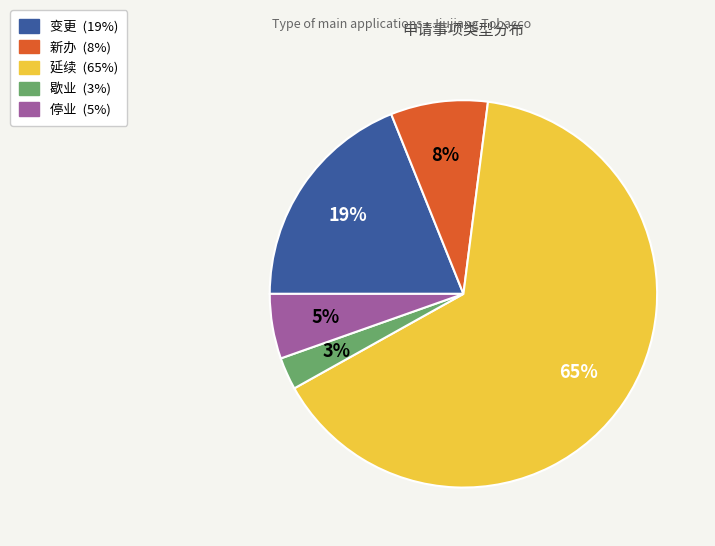

To the nearest percent, what is the average slice percentage?

20%